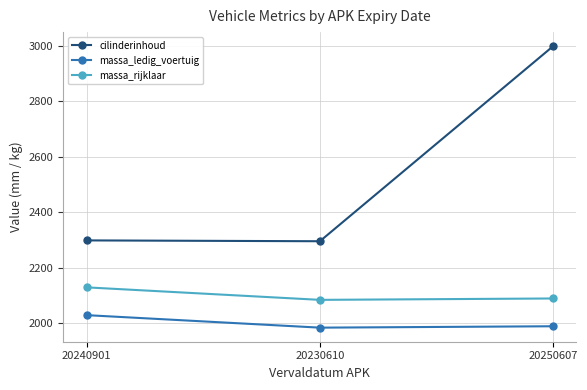

What is the difference between the maximum and minimum values in the massa_ledig_voertuig series?

45